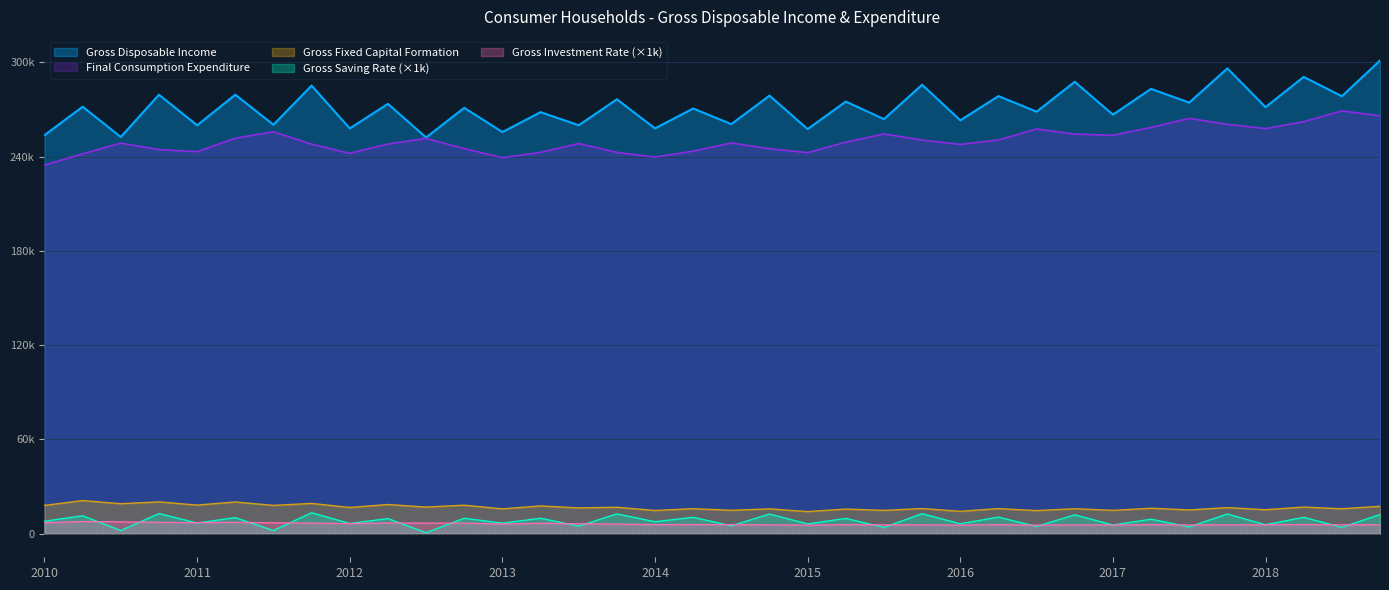

What is the label of the 15th point from the left?

2013-Q3